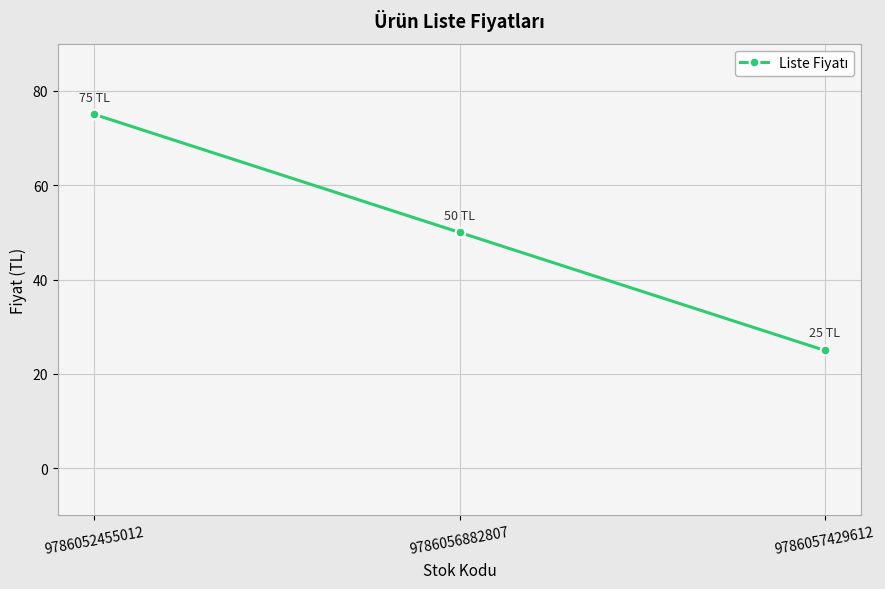

What is the average value?

50